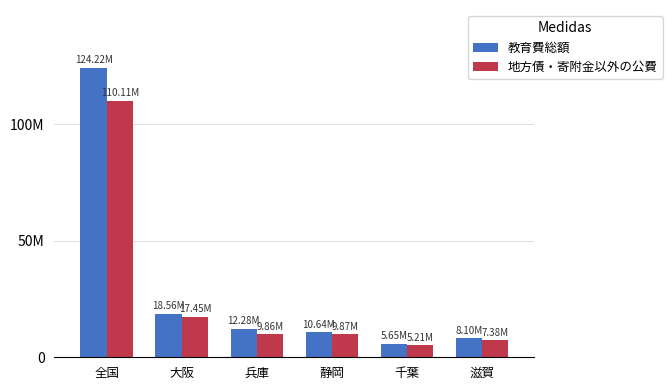

Which has a higher value, 静岡 or 千葉?

静岡